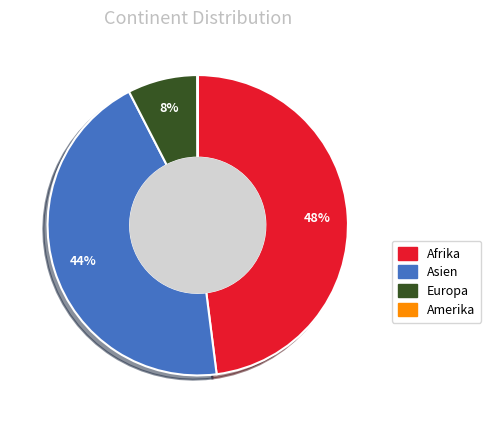

To the nearest percent, what is the combined percentage of Europa and Afrika?

56%